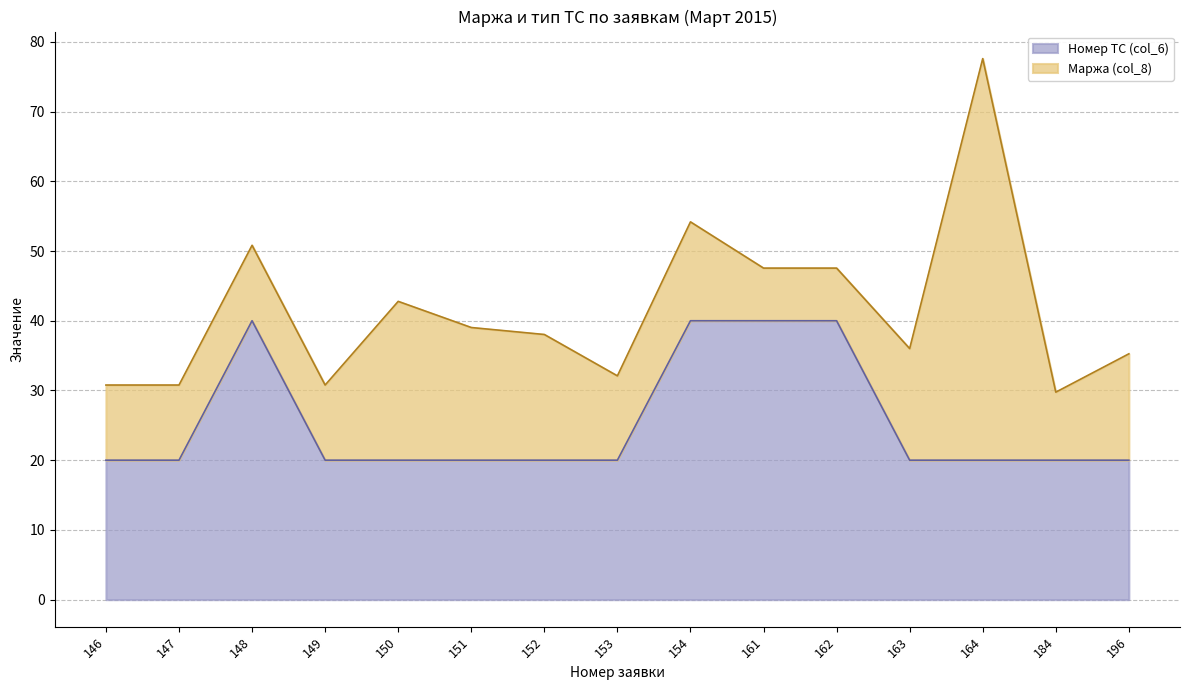

What is the value of the 2nd point from the left?

20